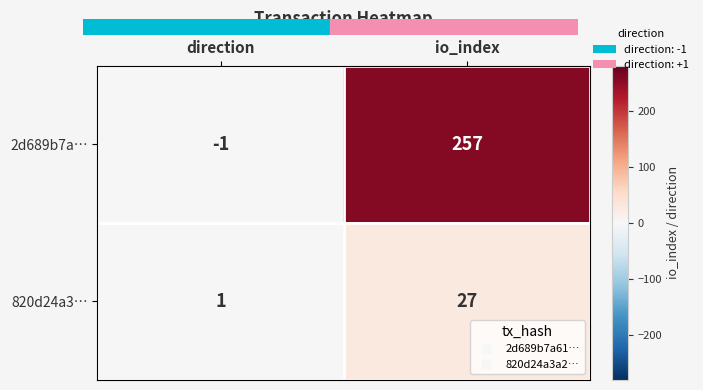

How many categories are shown in the chart?

2